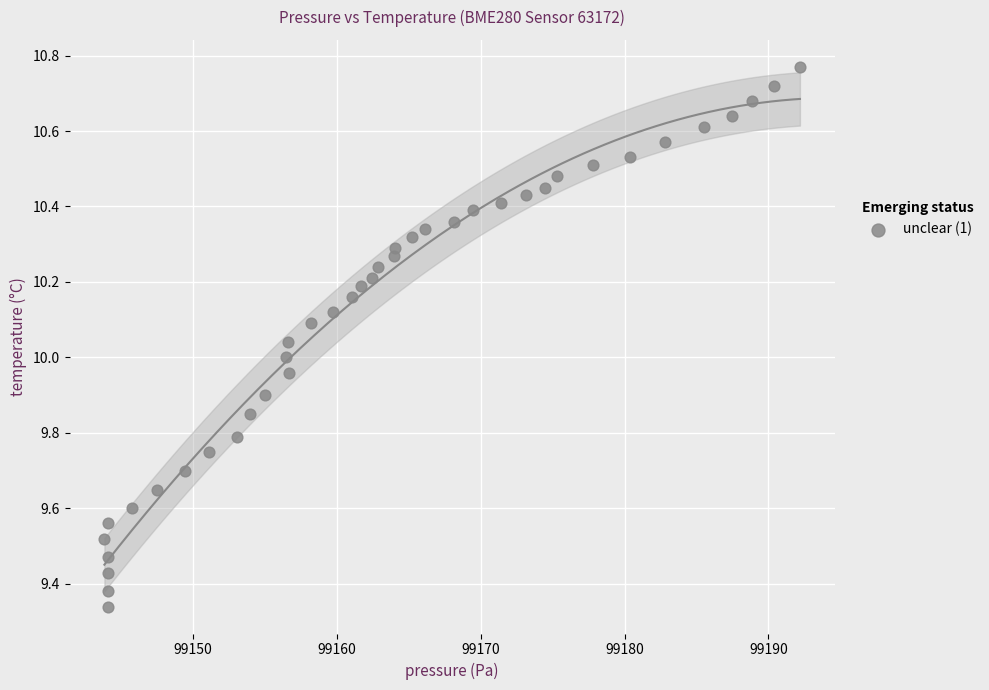

What is the range of X values (max minus min)?

48.4